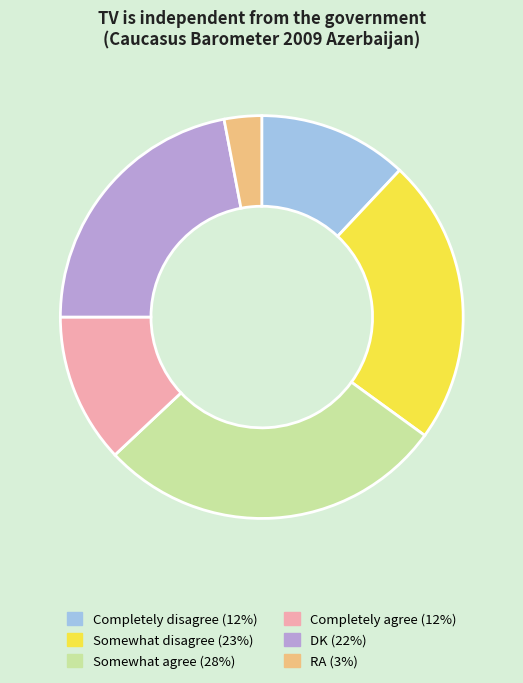

Does any single category account for the majority?

No